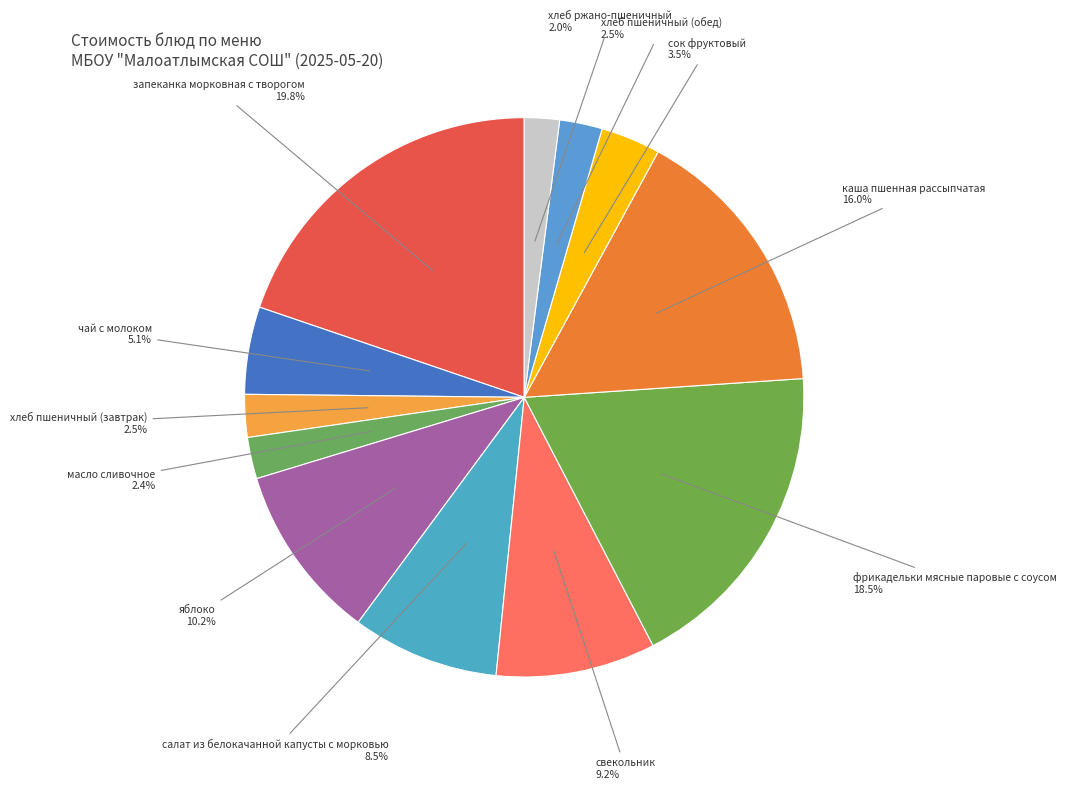

How many segments does this pie chart have?

12